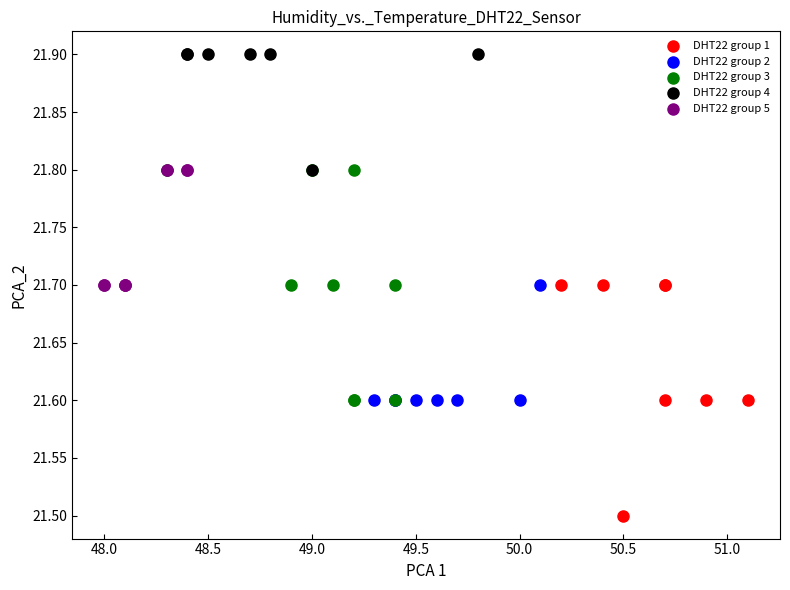

Which series contains the highest Y value?

DHT22 group 4